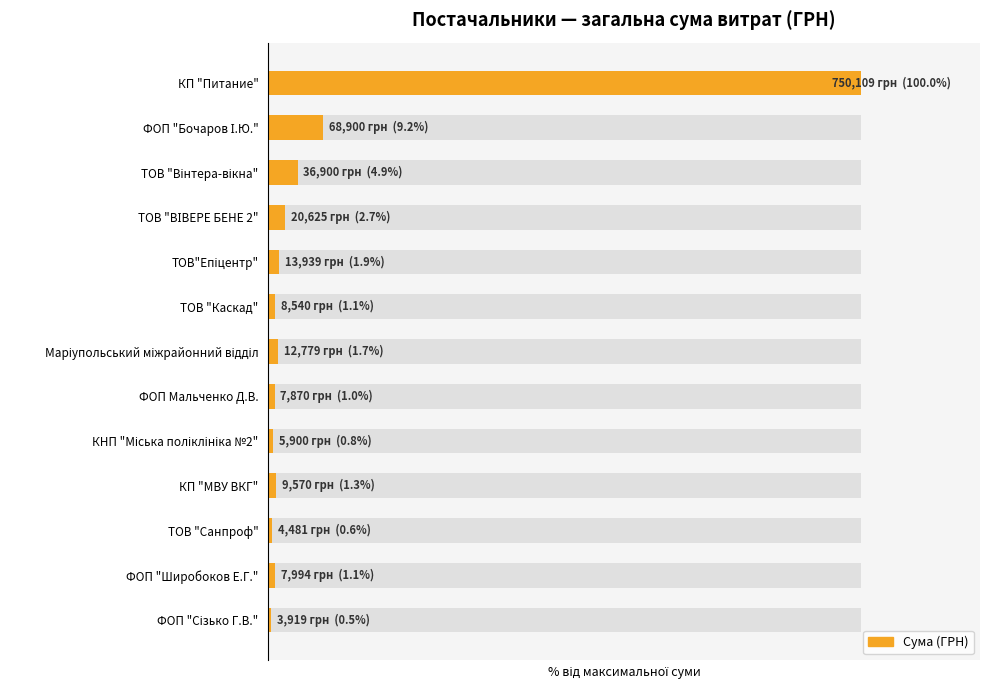

What is the difference between the second highest and second lowest values?

8.6